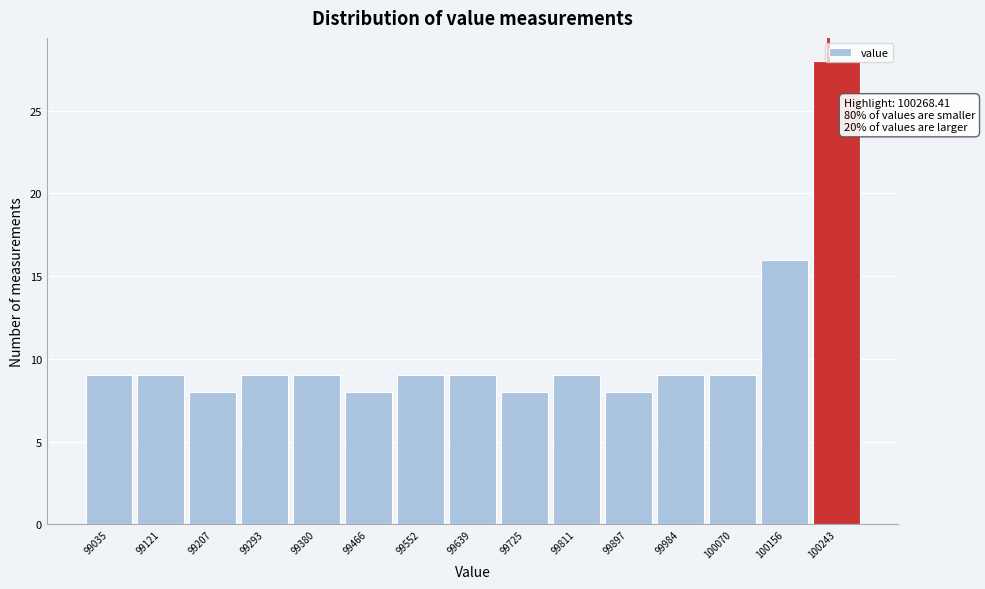

What is the value of the 3rd bar from the left?

8